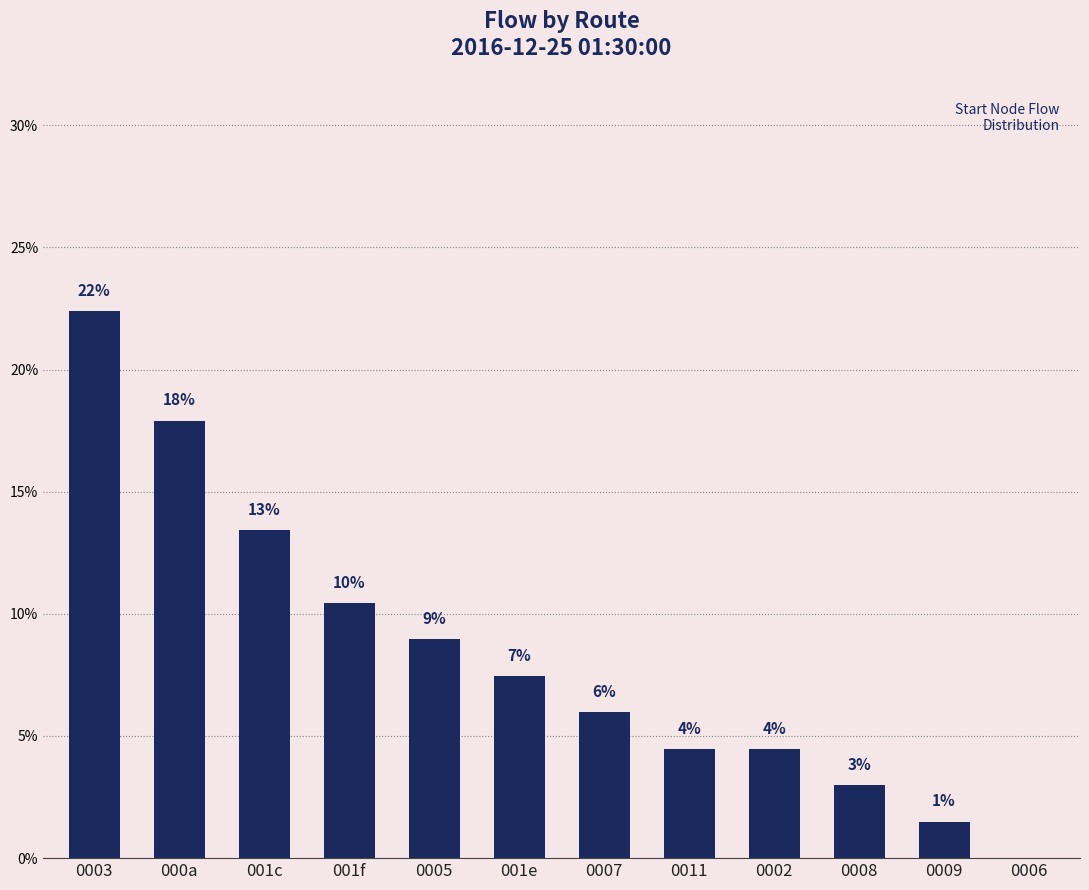

Read the value at 0008.

3.0